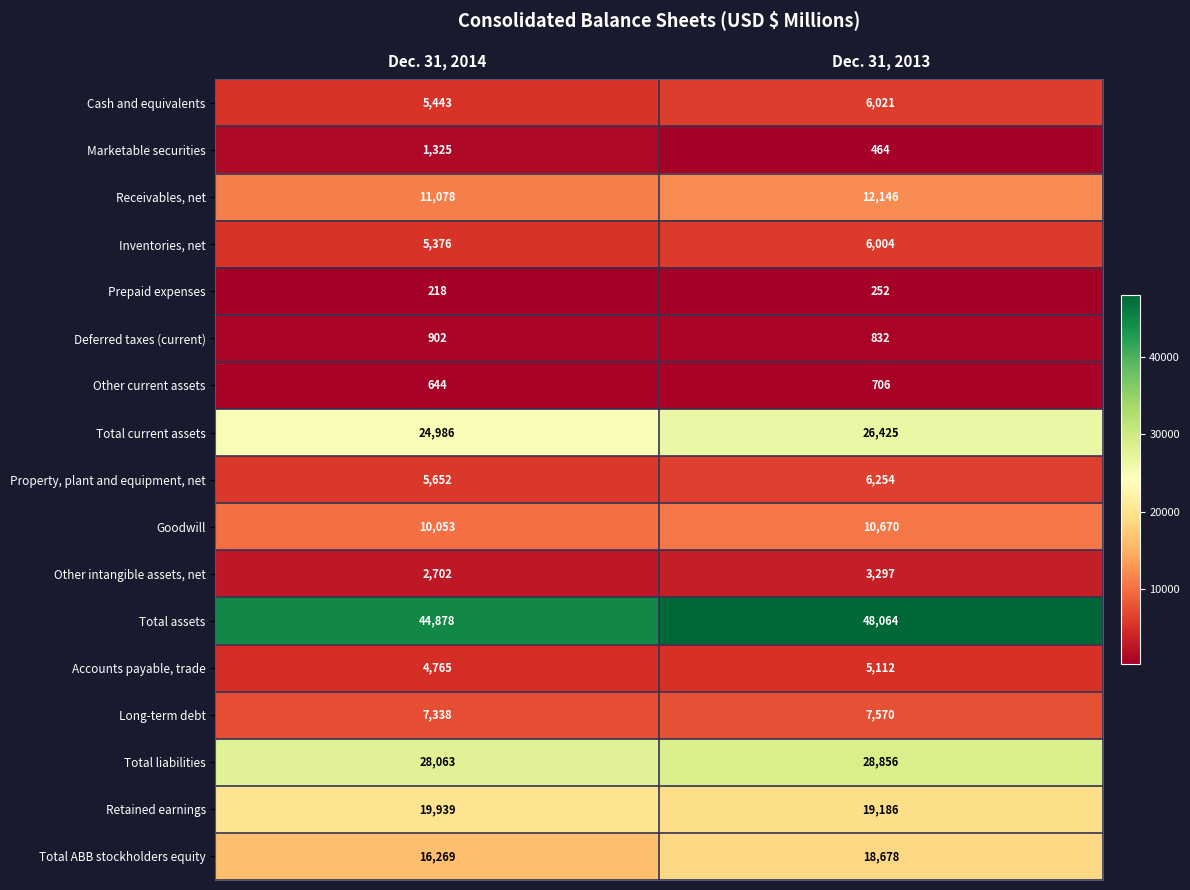

What is the difference between the maximum and minimum values in the Deferred taxes (current) series?

70